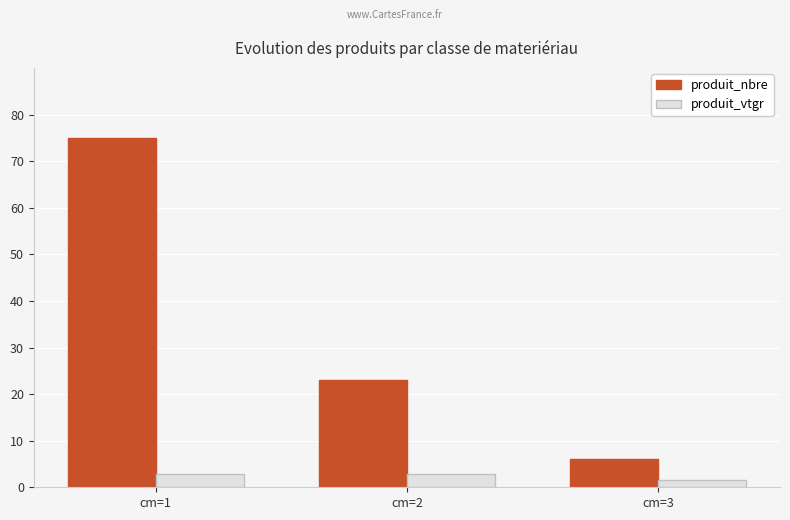

At which label does produit_vtgr first exceed 2?

cm=1